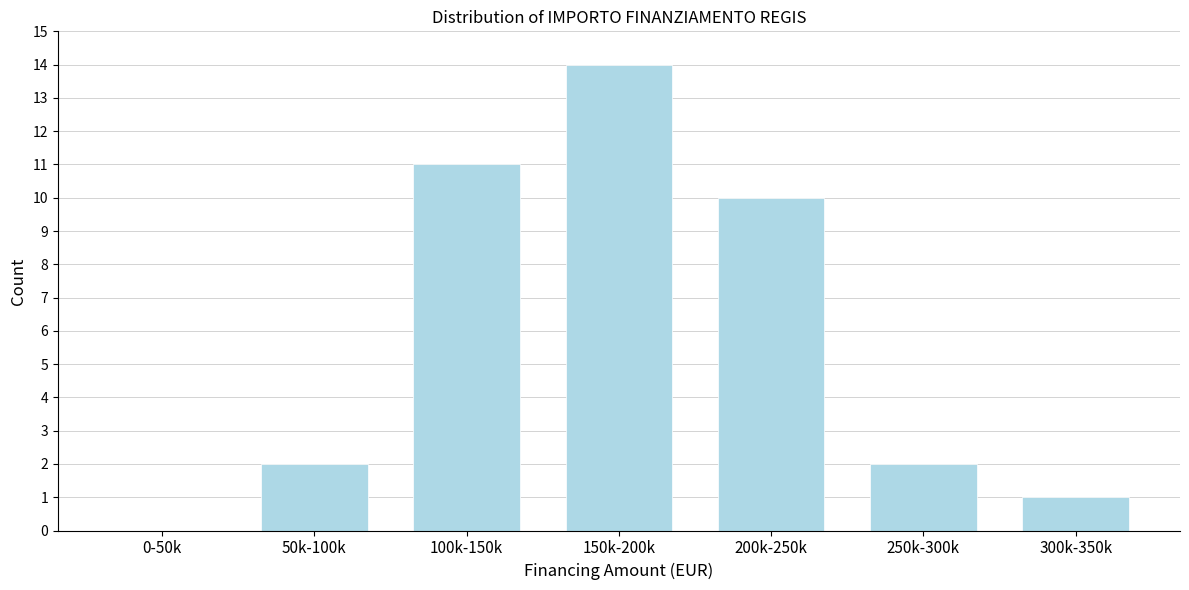

Reading left to right, list all the values displayed in this chart.

0-50k=0	50k-100k=2	100k-150k=11	150k-200k=14	200k-250k=10	250k-300k=2	300k-350k=1